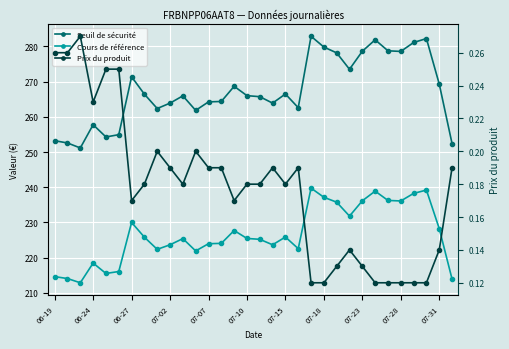

In Seuil de sécurité, how many points are higher than both neighbors (excluding endpoints)?

8